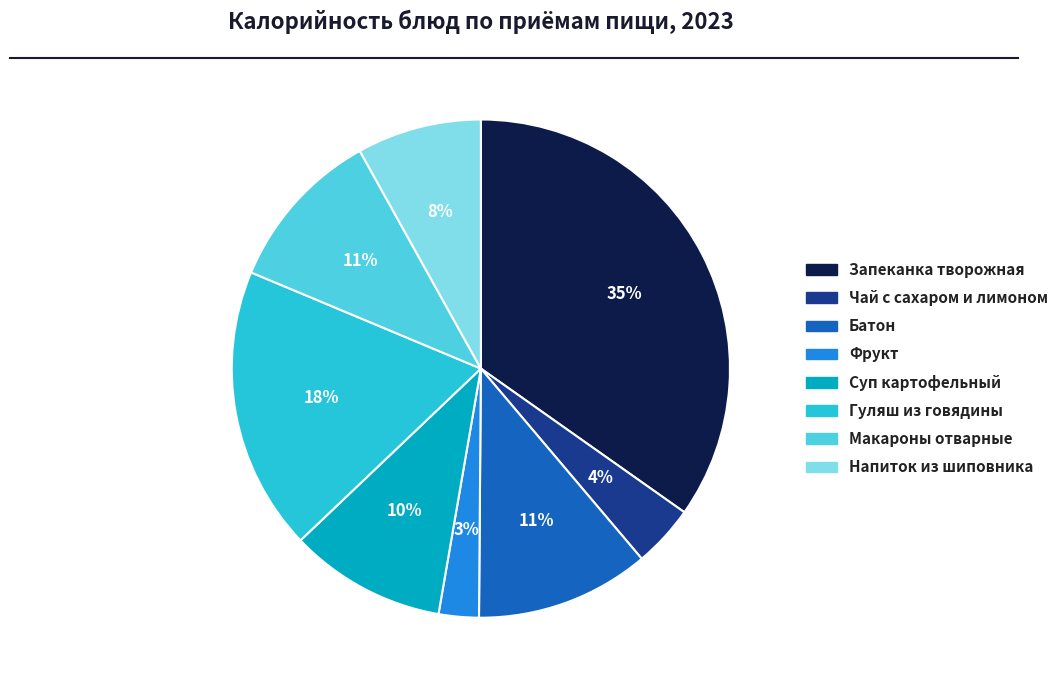

To the nearest percent, what is the average slice percentage?

12%